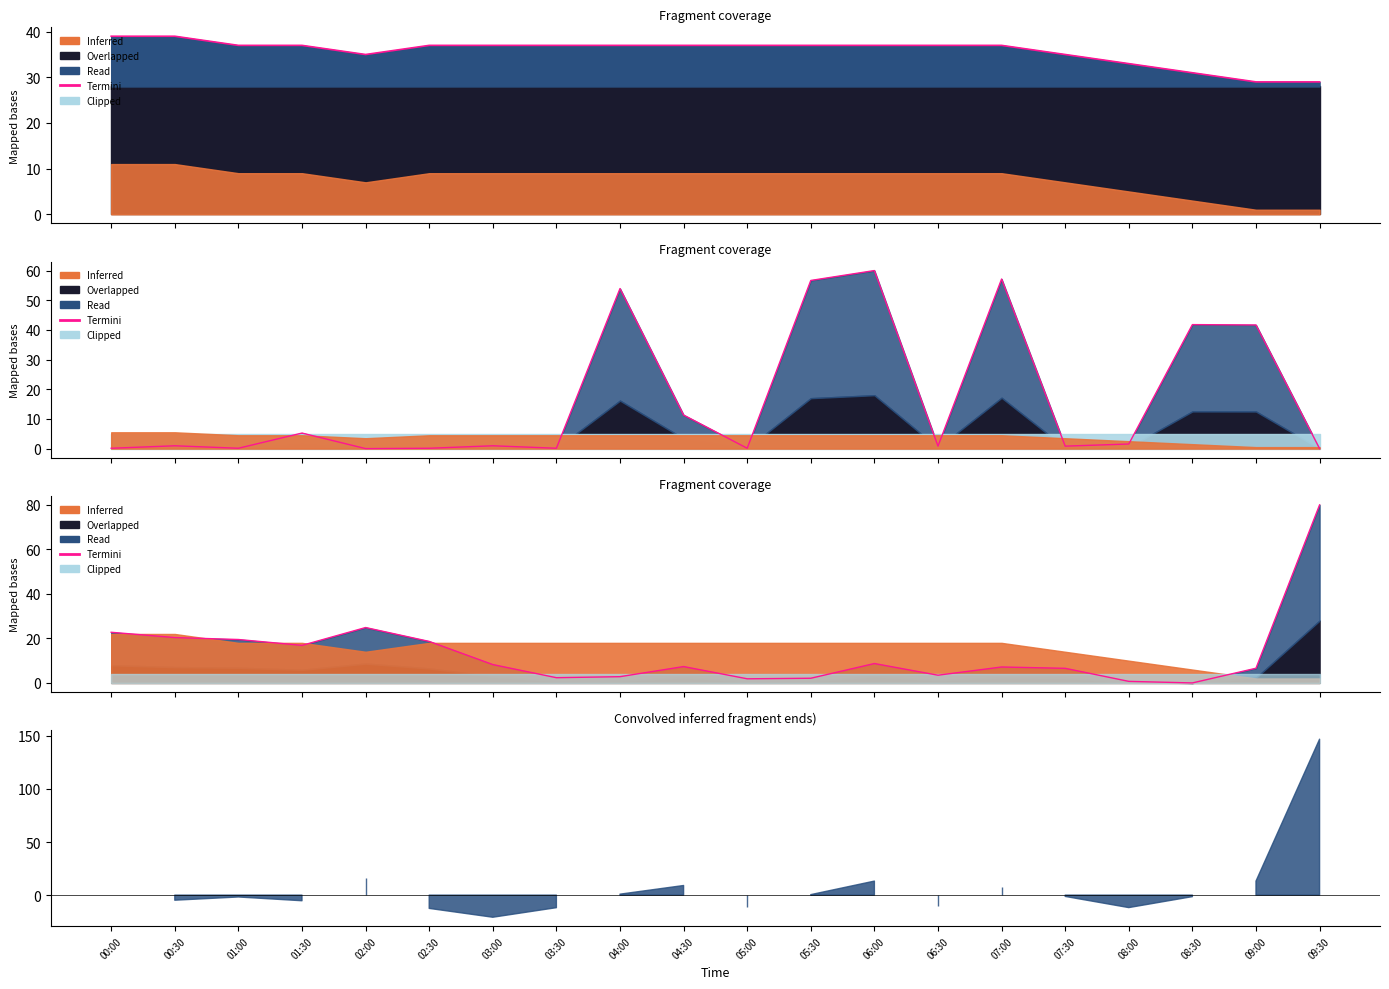

Where is Termini nearest to the value 40?

02:00